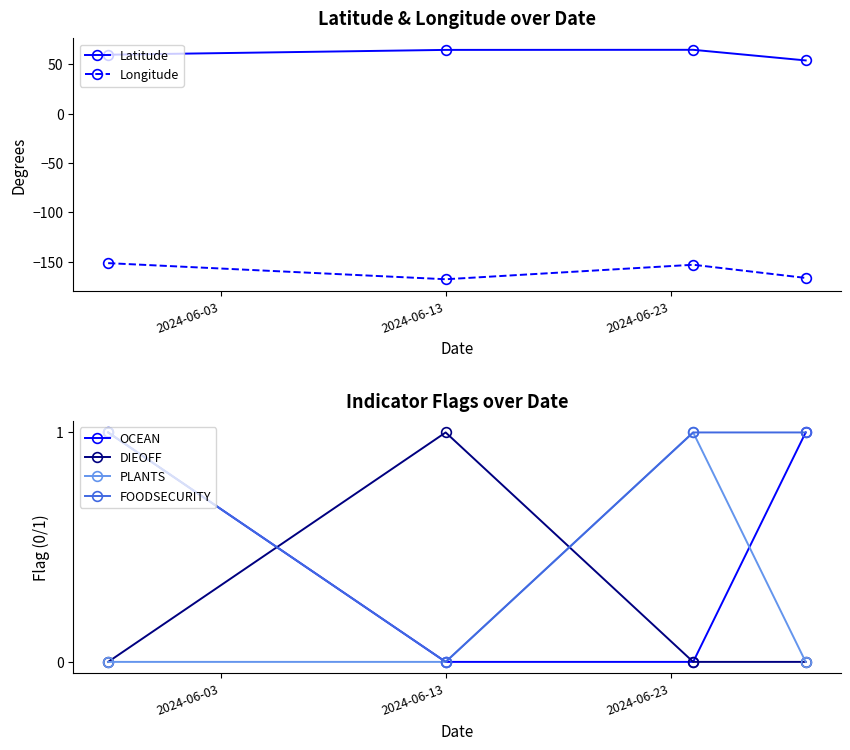

How many values in FOODSECURITY are above zero?

3